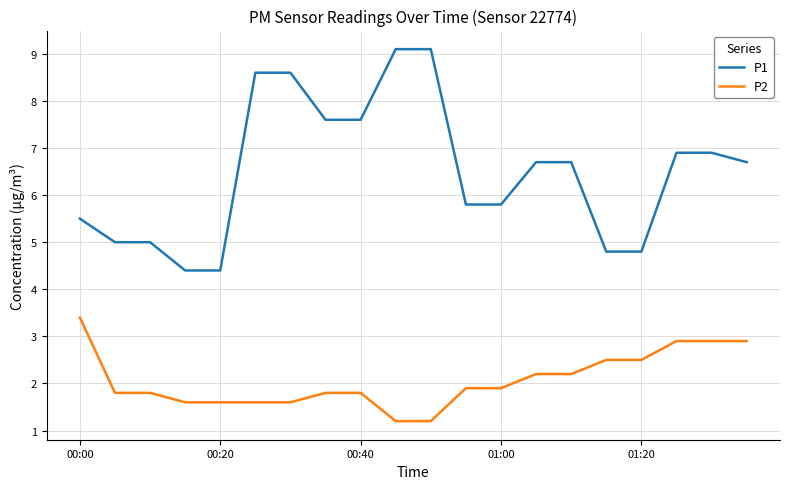

How many lines are shown in the chart?

2